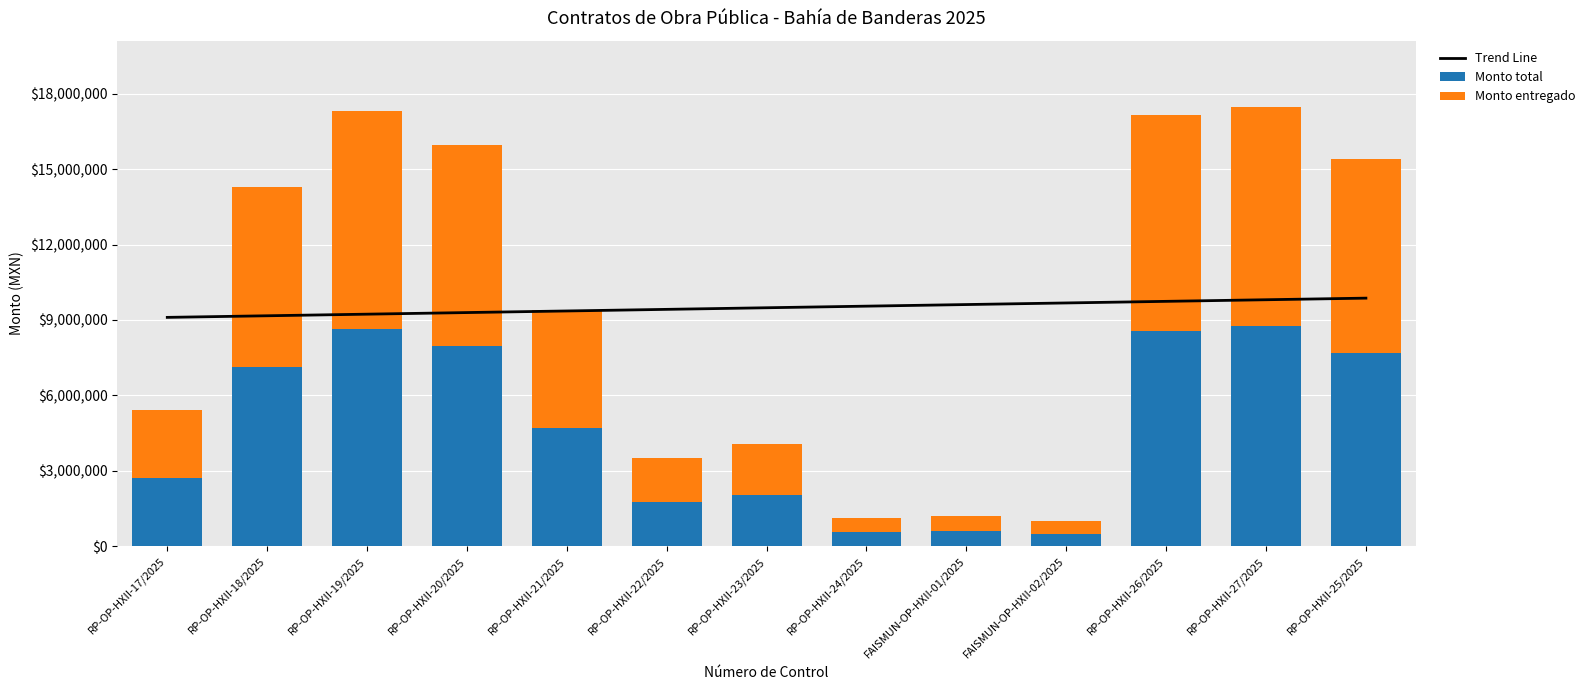

The Trend Line series shows 4404485.9 at RP-OP-HXII-19/2025. True or false?

False